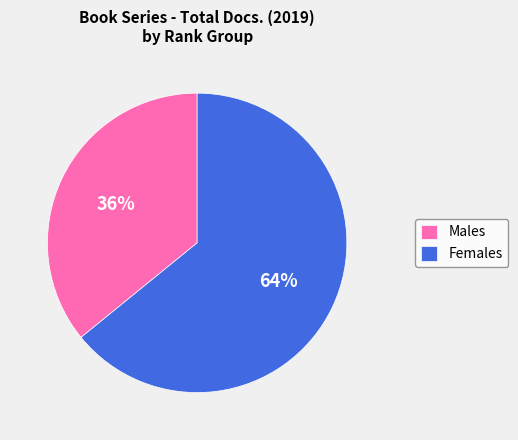

How many segments does this pie chart have?

2